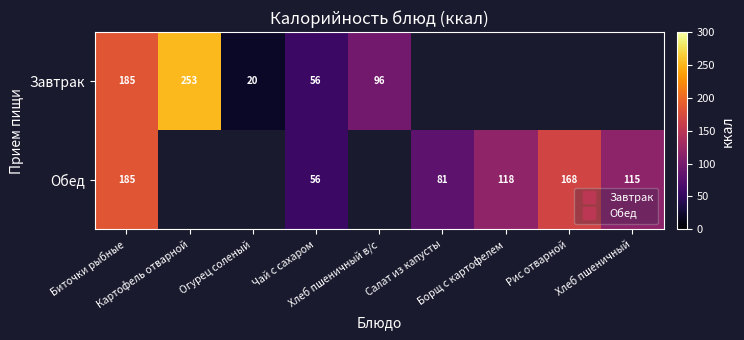

What is the difference between the Завтрак values at Хлеб пшеничный в/с and Биточки рыбные?

89.2